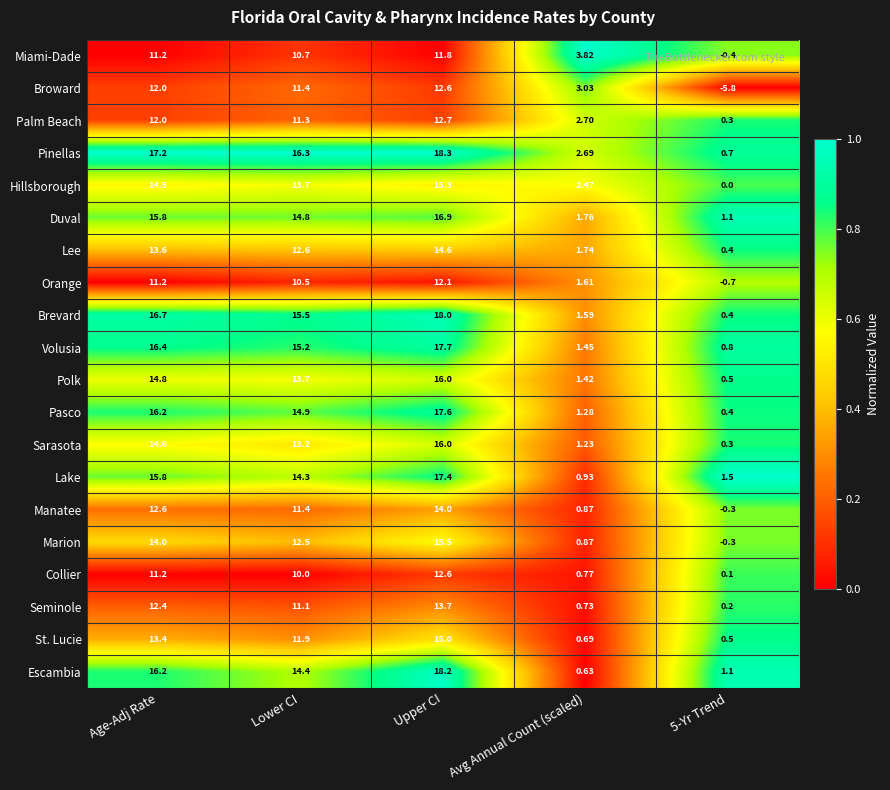

Which series has the largest total across all categories?

Pinellas